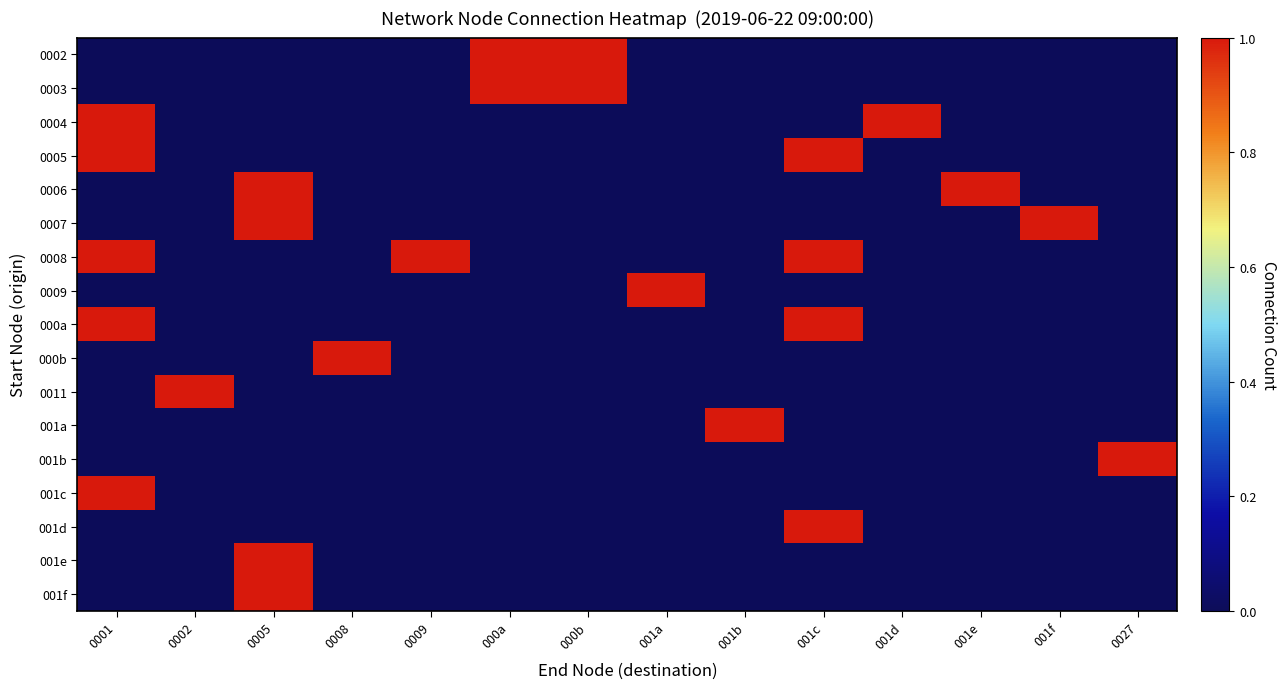

Which category has the highest value across all series?

000a